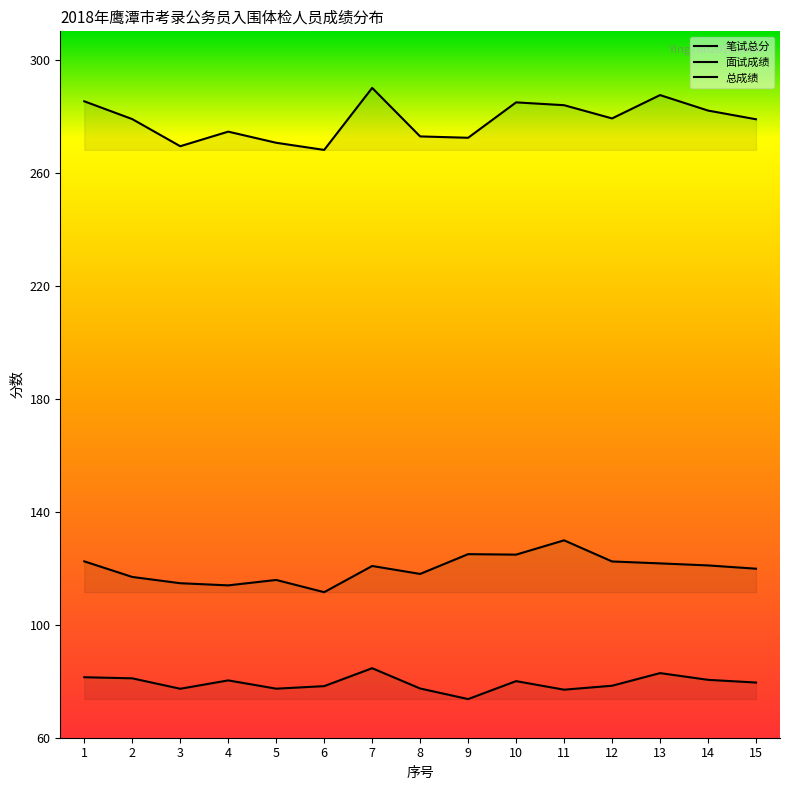

How many lines are shown in the chart?

3